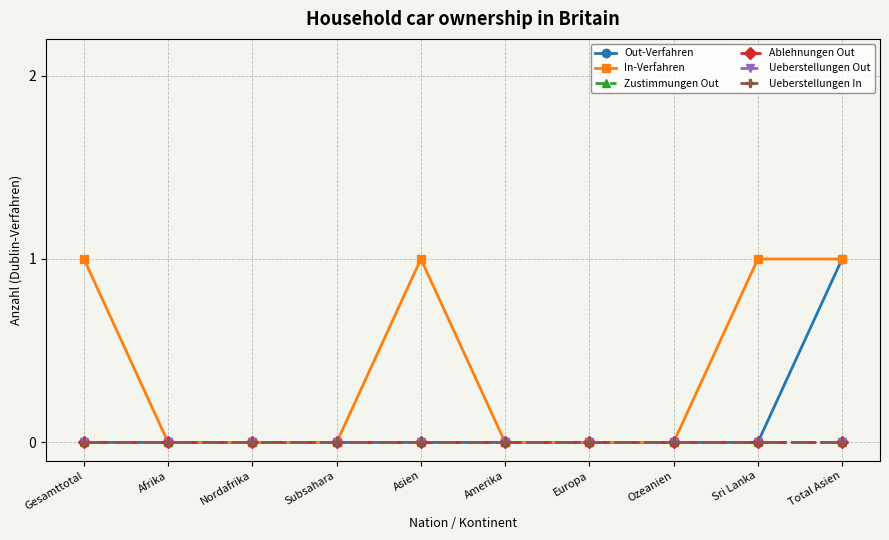

Which series has the largest range (max minus min)?

Out-Verfahren